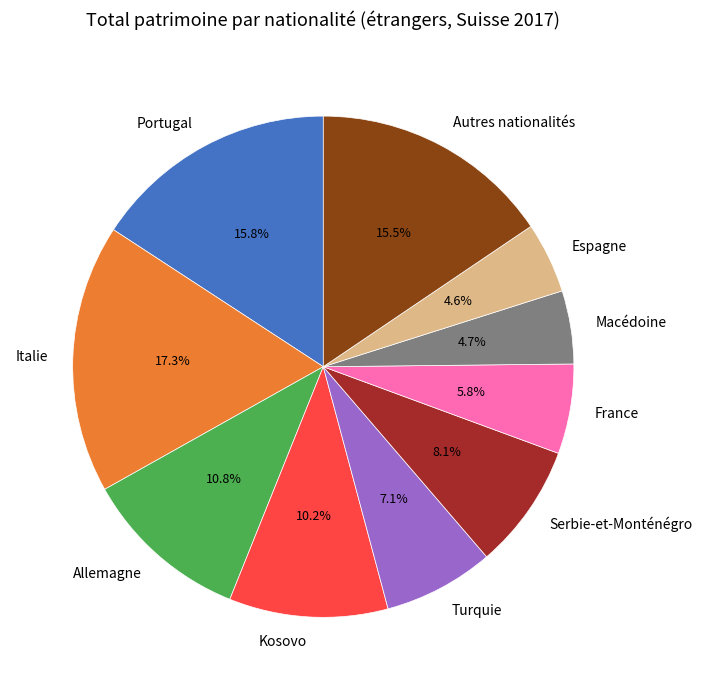

What percentage is NOT represented by Italie?

82.7%